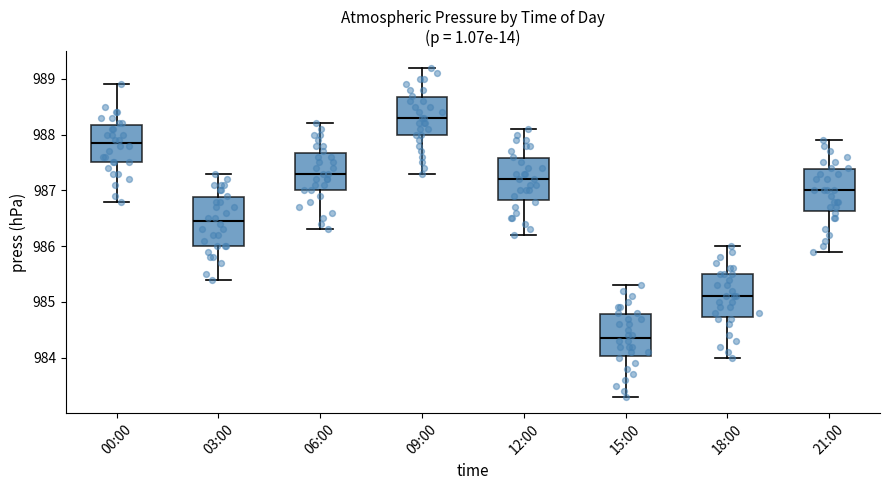

Reading left to right, transcribe this box plot: for each box, give where its median line is, the range the box spans, and where its two whiskers end, as read against the y-axis. The values are not printed on the chart, so give them approximately, as read against the axis.

00:00: median 987.9, box 987.5 to 988.2, whiskers 986.8 to 988.9
03:00: median 986.5, box 986.0 to 986.9, whiskers 985.4 to 987.3
06:00: median 987.3, box 987.0 to 987.7, whiskers 986.3 to 988.2
09:00: median 988.3, box 988.0 to 988.7, whiskers 987.3 to 989.2
12:00: median 987.2, box 986.8 to 987.6, whiskers 986.2 to 988.1
15:00: median 984.4, box 984.0 to 984.8, whiskers 983.3 to 985.3
18:00: median 985.1, box 984.7 to 985.5, whiskers 984.0 to 986.0
21:00: median 987.0, box 986.6 to 987.4, whiskers 985.9 to 987.9